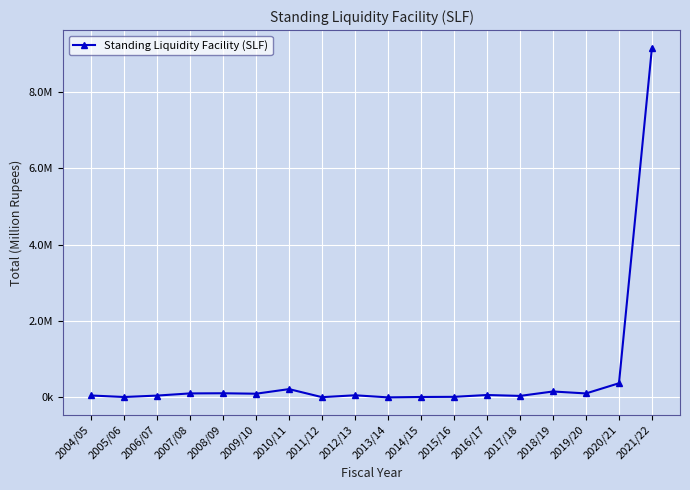

What is the label of the 4th point from the left?

2007/08